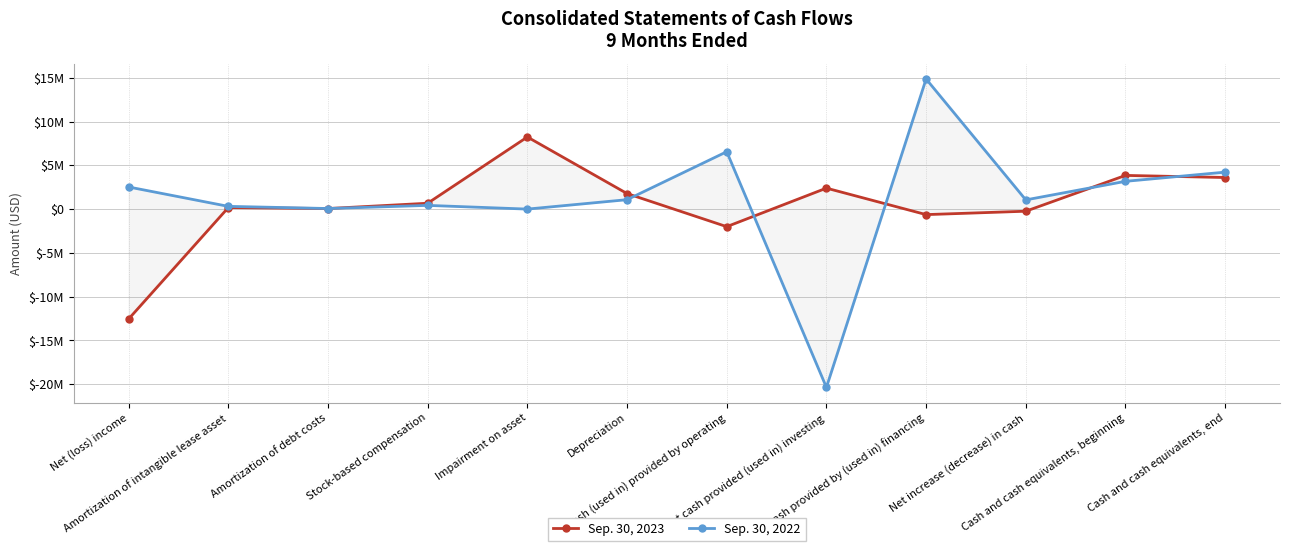

How many values in Sep. 30, 2022 are above zero?

10